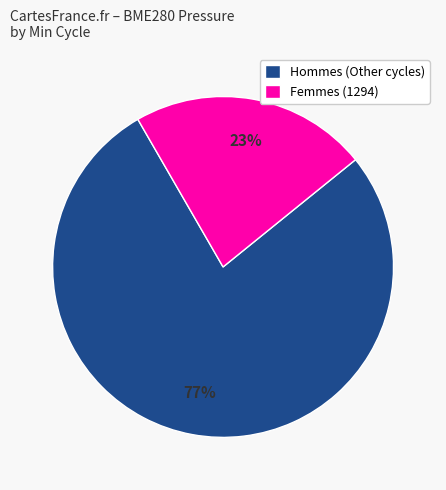

Do Hommes (Other cycles) and Femmes (1294) together represent more than half of the pie?

Yes